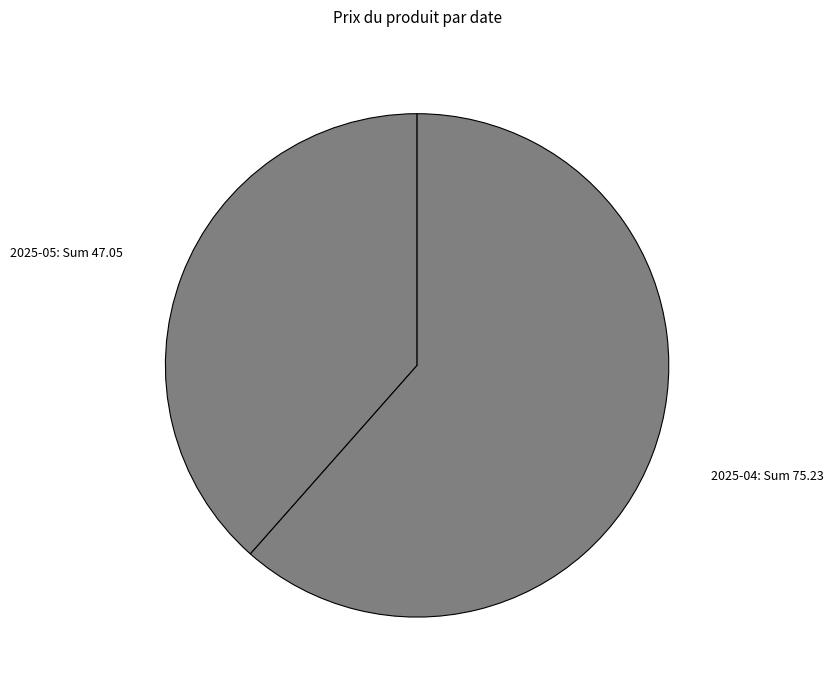

Count the number of slices in the pie.

2